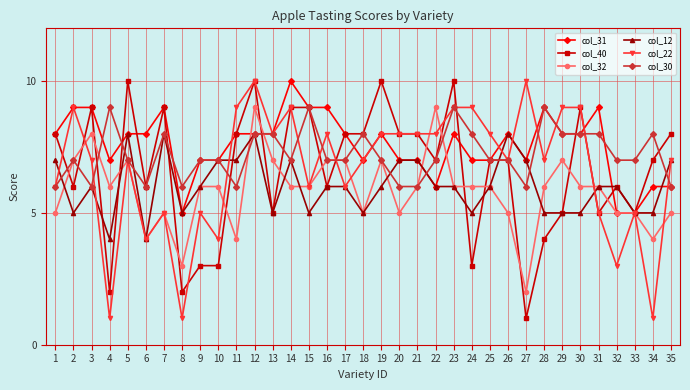

Reading right to left, what are all the values shown in this chart?

col_31: 6	6	5	5	9	8	8	9	7	8	7	7	8	6	7	7	8	7	8	9	9	10	8	8	8	7	7	5	9	8	8	7	9	9	8
col_40: 8	7	5	6	5	9	5	4	1	7	7	3	10	7	8	8	10	8	8	6	9	9	5	10	8	3	3	2	9	6	10	2	9	6	8
col_32: 5	4	5	5	6	6	7	6	2	5	6	6	6	9	6	5	7	5	7	7	6	6	7	9	4	6	6	3	5	4	7	6	8	7	5
col_12: 7	5	5	6	6	5	5	5	7	8	6	5	6	6	7	7	6	5	6	6	5	7	5	8	7	7	6	5	8	4	8	4	6	5	7
col_22: 7	1	5	3	5	9	9	7	10	7	8	9	9	8	8	8	8	7	6	8	6	9	8	10	9	4	5	1	5	4	7	1	7	9	6
col_30: 6	8	7	7	8	8	8	9	6	7	7	8	9	7	6	6	7	8	7	7	9	7	8	8	6	7	7	6	8	6	7	9	6	7	6